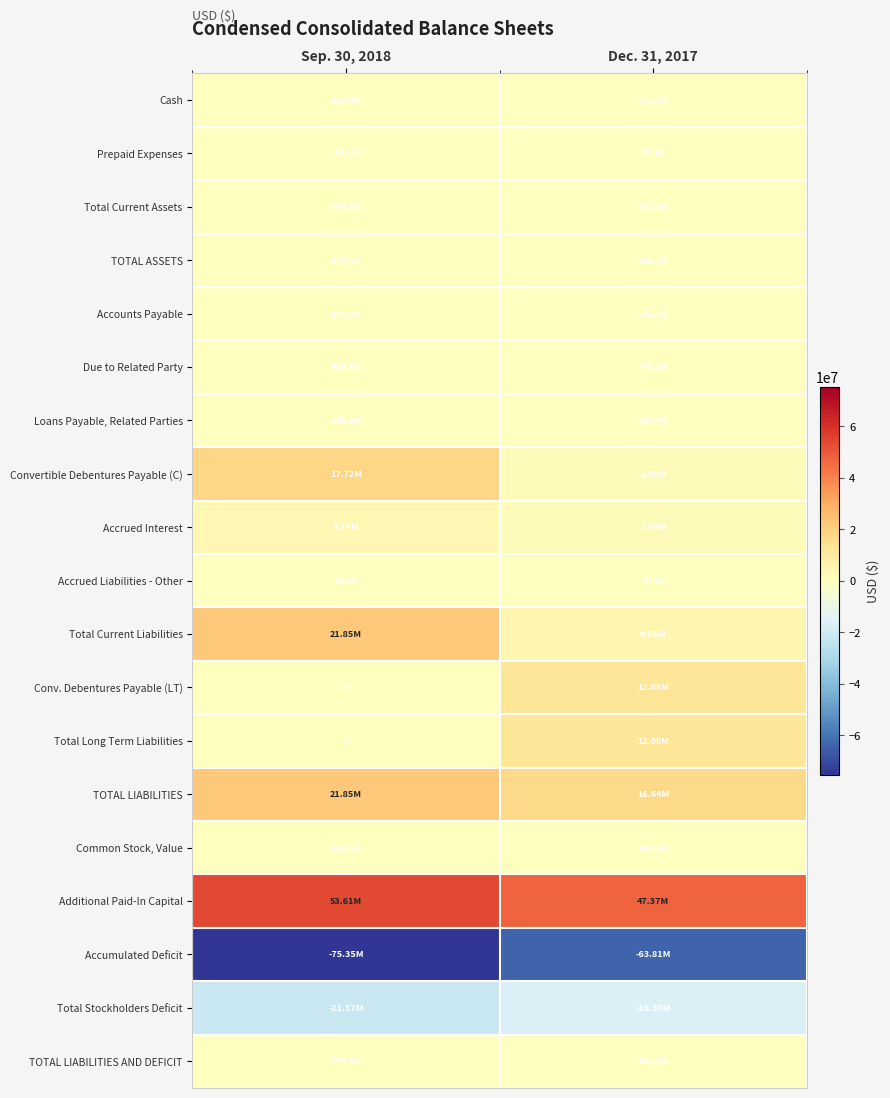

What is the difference between the maximum and minimum values in the Due to Related Party series?

65900